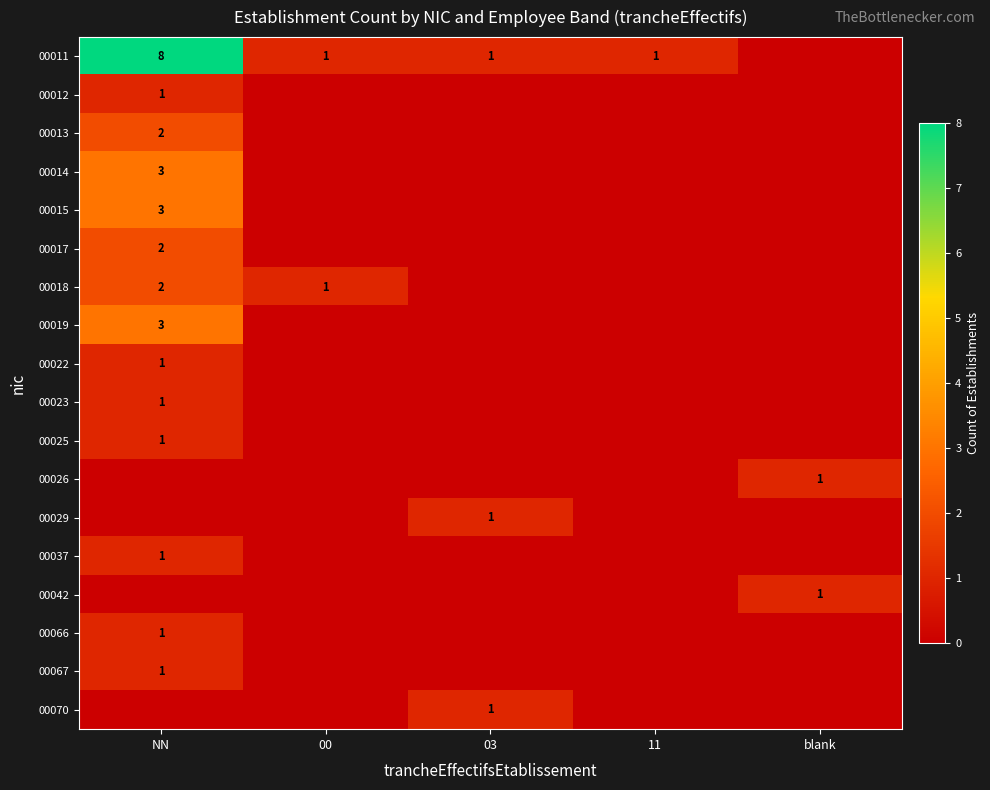

How many 00026 values are between 0 and 1?

5